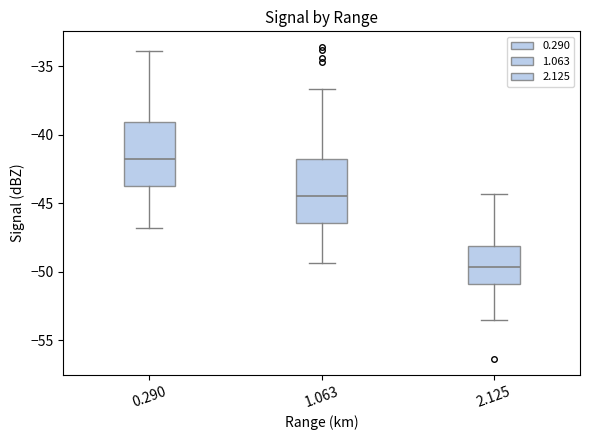

Where does the lower whisker of the box at x = 2.125 end on the y-axis? The values are not printed on the chart, so give them approximately, as read against the axis.

-53.5